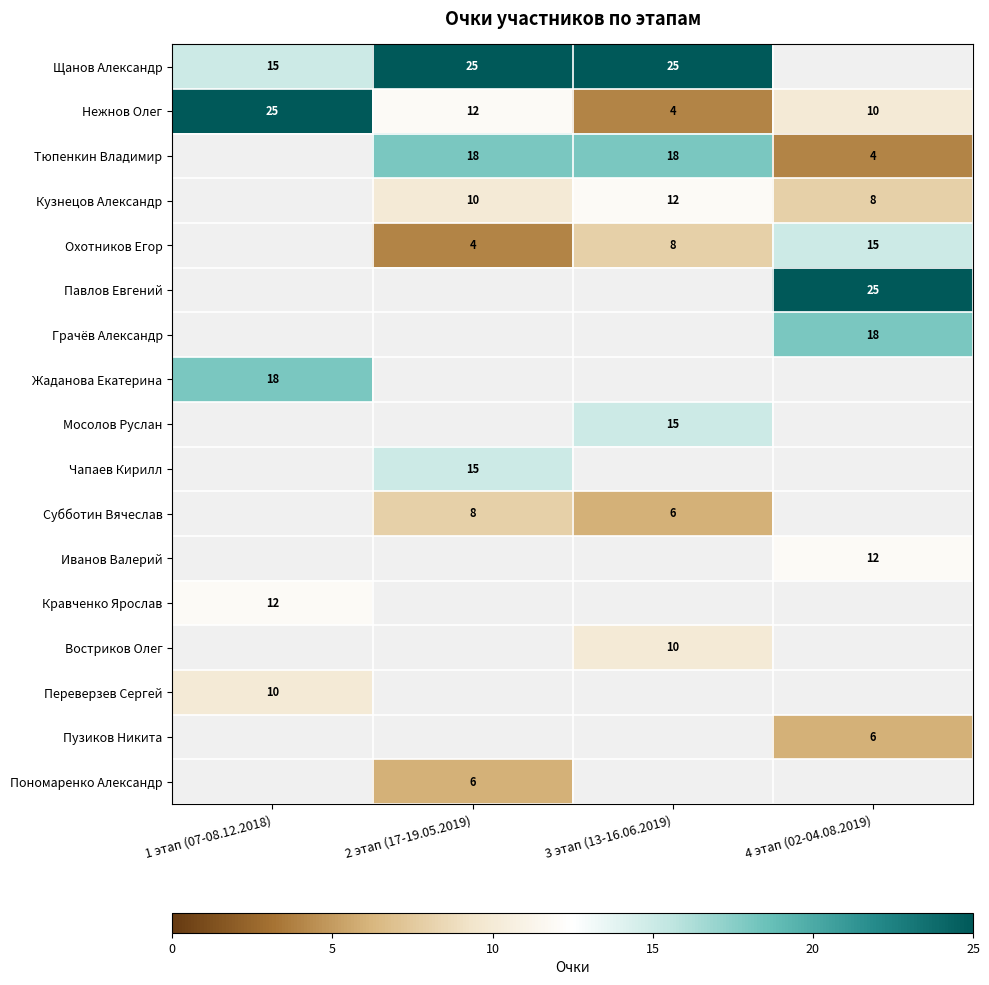

Between 1 этап (07-08.12.2018) and 2 этап (17-19.05.2019), which is larger?

2 этап (17-19.05.2019)